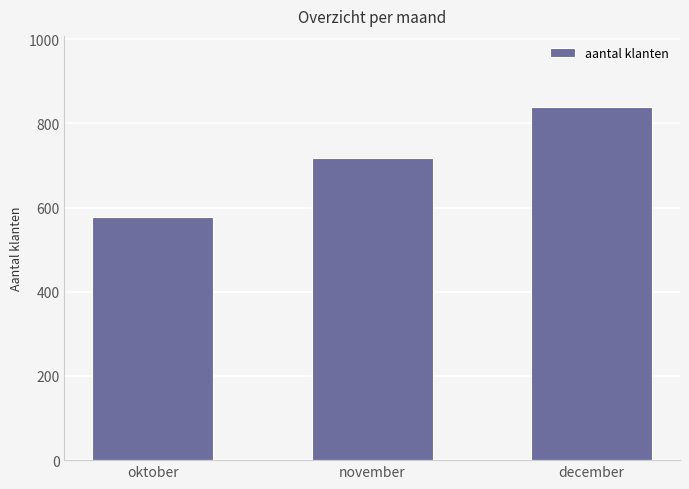

Approximately how many times larger is the value at oktober compared to november?

0.8